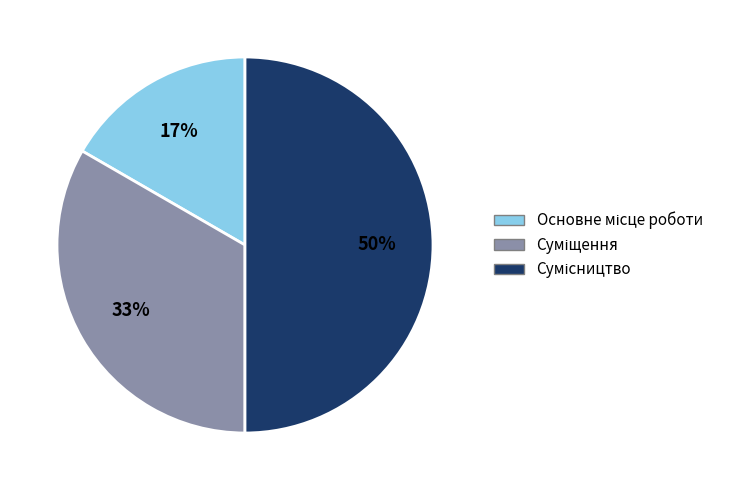

To the nearest percent, what is the average slice percentage?

33%